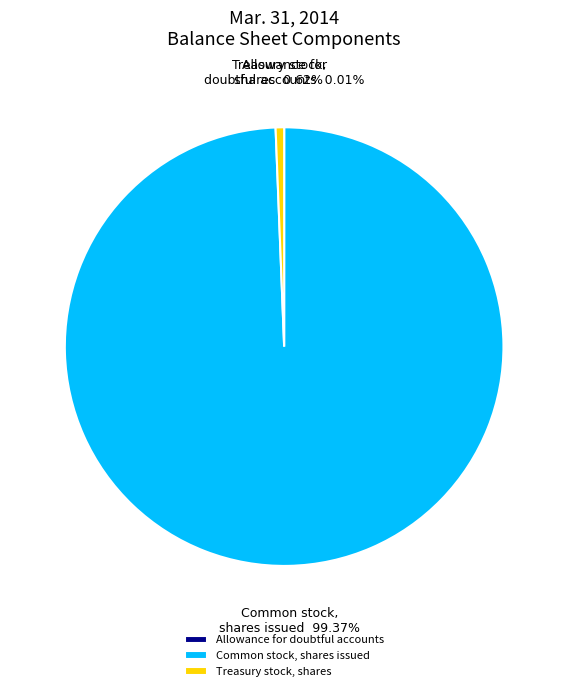

Is the sum of Treasury stock, shares and Common stock, shares issued greater than half?

Yes